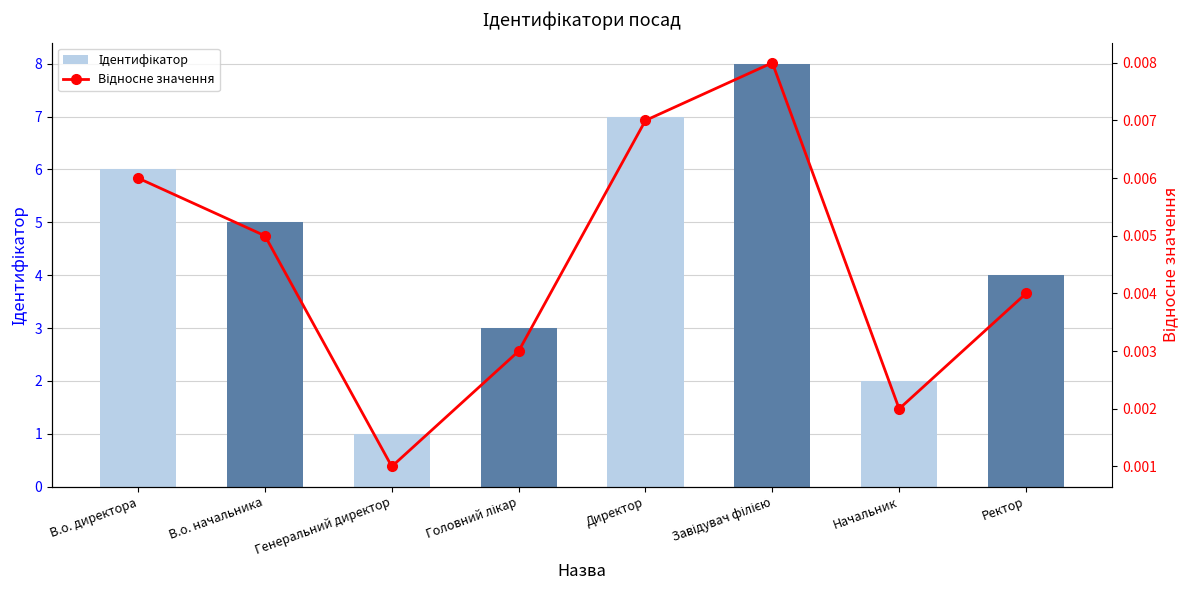

What is the highest value of the Ідентифікатор series?

8.0